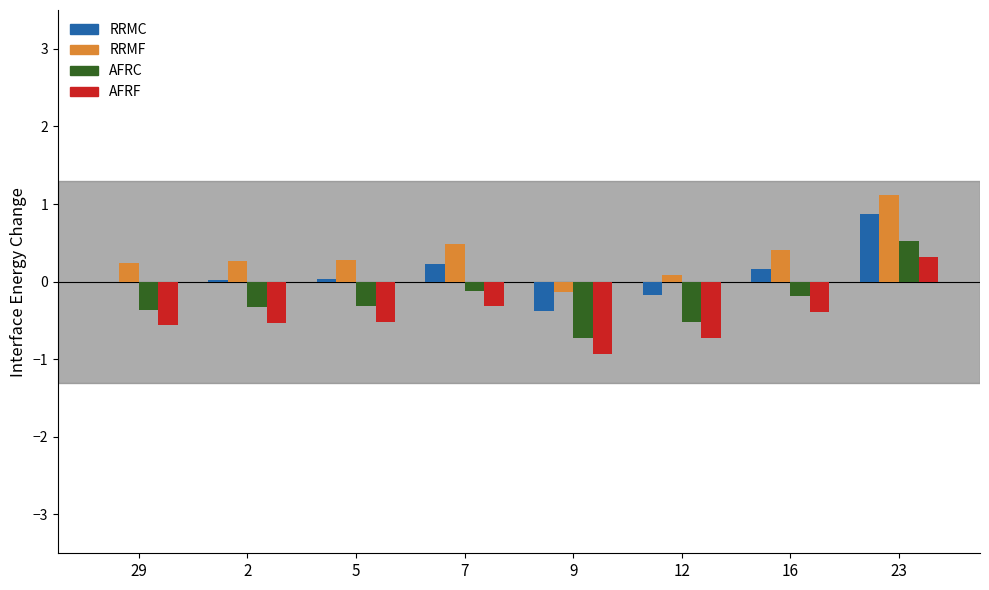

Count the number of categories in the chart.

8